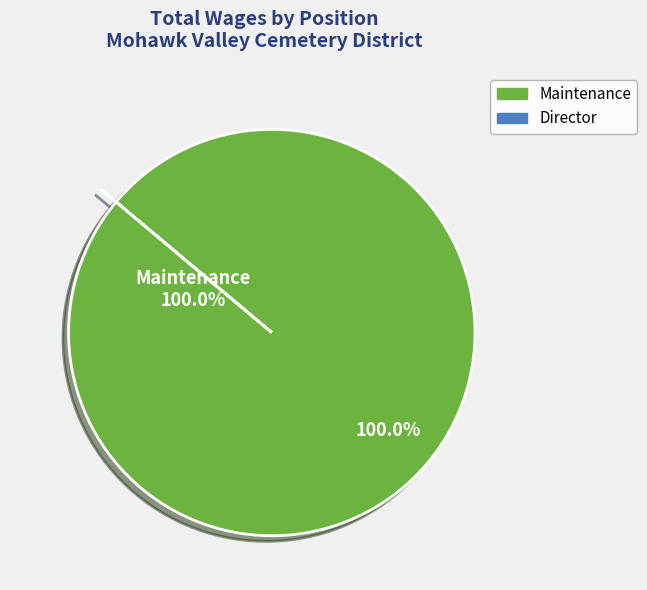

Does any single category account for the majority?

Yes